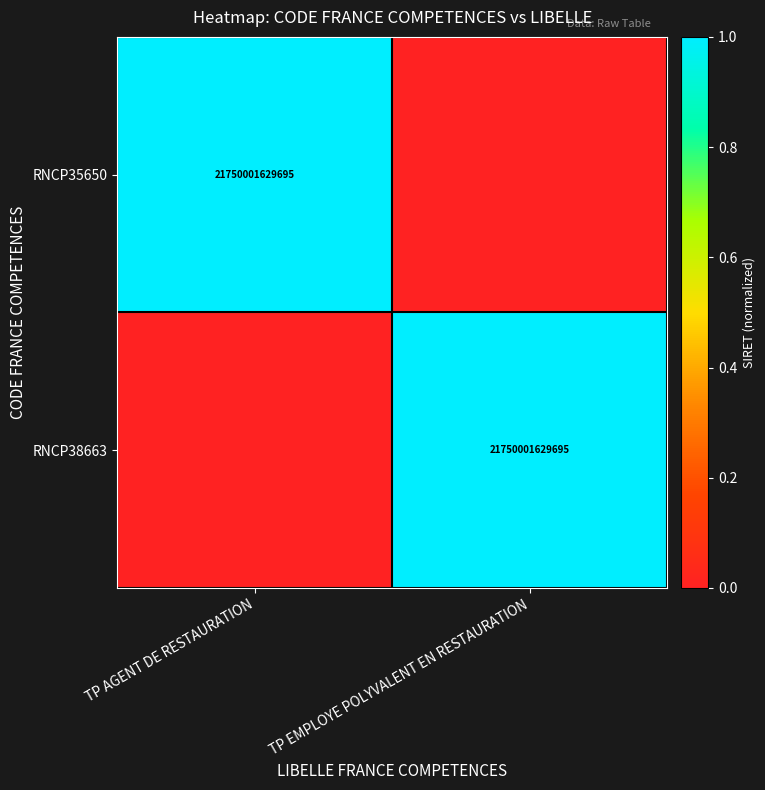

Is it true that RNCP38663 equals 21750001629695 at TP EMPLOYE POLYVALENT EN RESTAURATION?

True